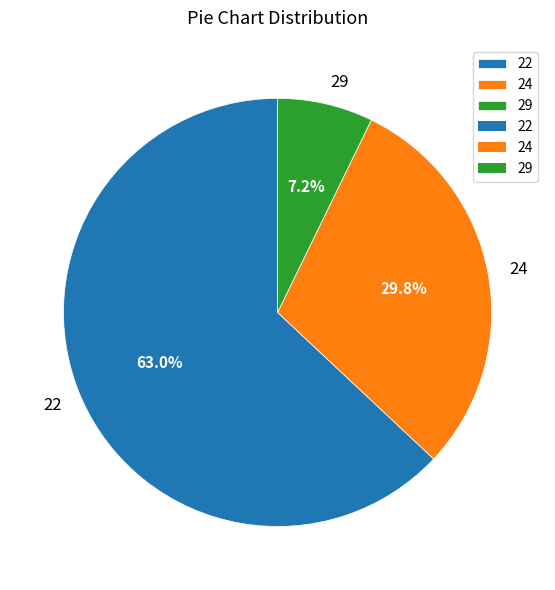

Which category accounts for the majority?

22